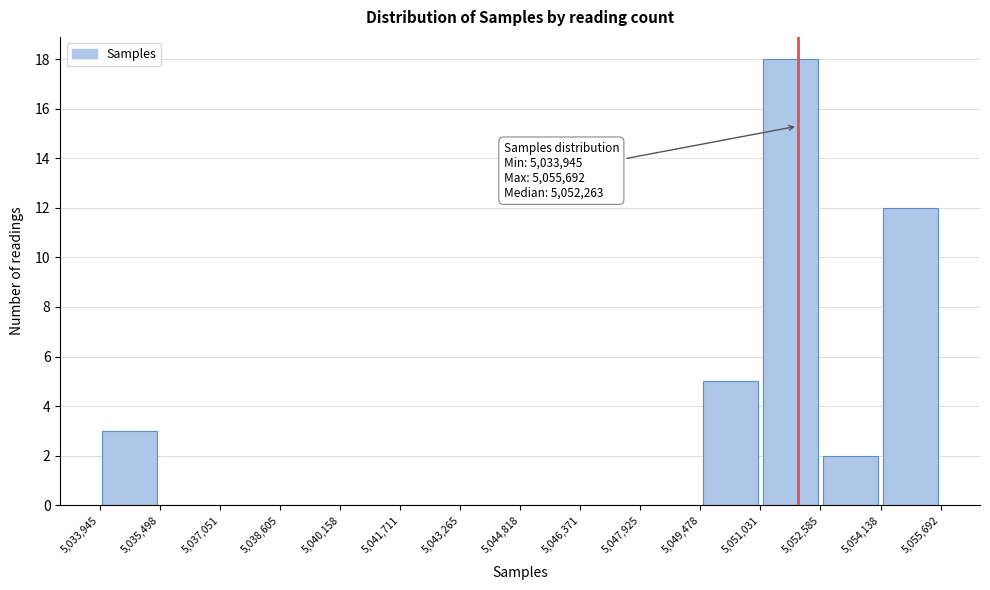

Over which range of the x-axis is the bar tallest?

5,051,031 to 5,052,585